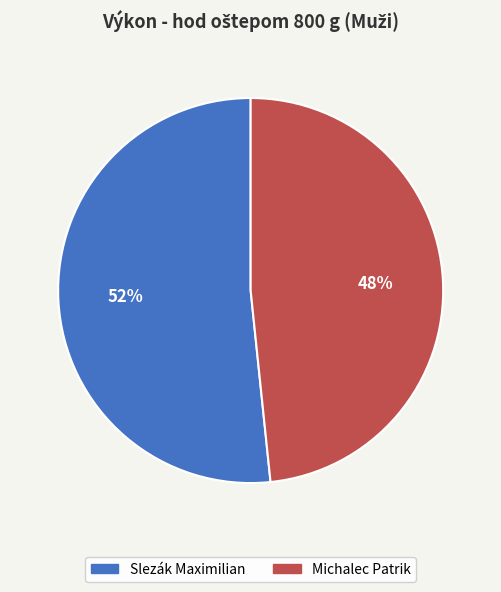

Rank the categories by value from highest to lowest.

Slezák Maximilian, Michalec Patrik